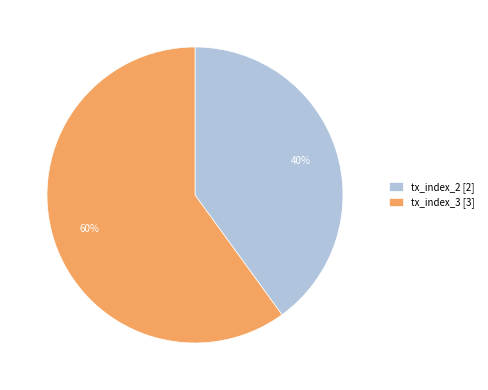

To the nearest percent, what is the difference between the tx_index_3 and tx_index_2 slice percentages?

20%